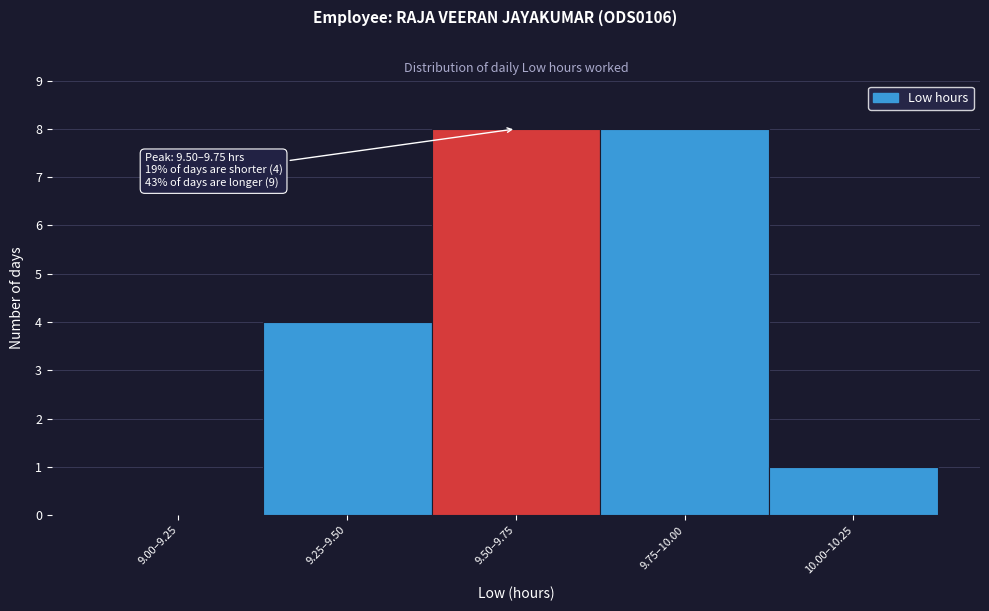

Reading left to right, transcribe all the data shown in this chart.

9.00–9.25=0	9.25–9.50=4	9.50–9.75=8	9.75–10.00=8	10.00–10.25=1